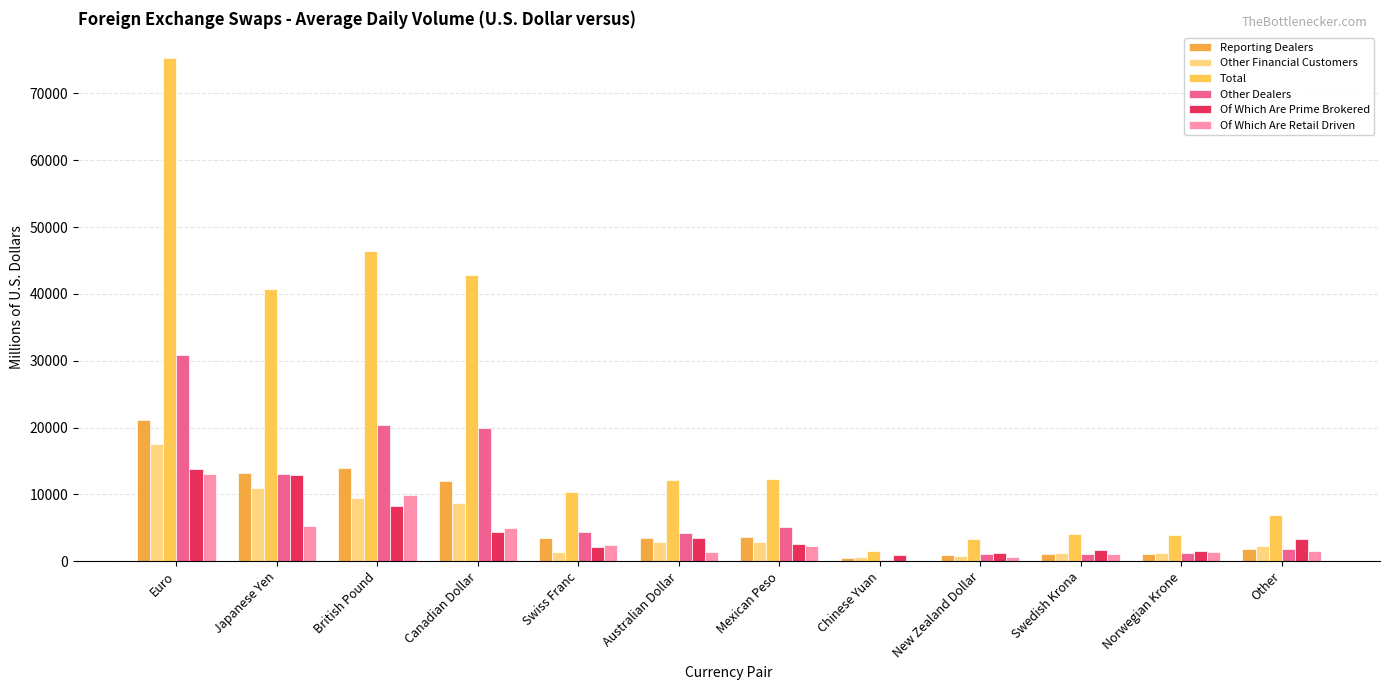

What are all the series names shown in the legend?

Reporting Dealers, Other Financial Customers, Total, Other Dealers, Of Which Are Prime Brokered, Of Which Are Retail Driven